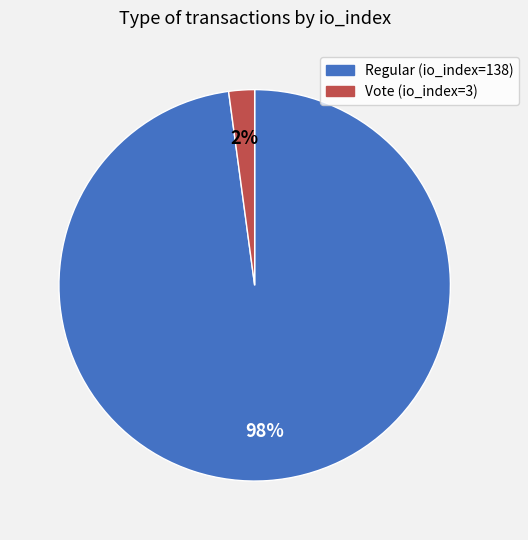

Which category has the smallest portion of the pie?

Vote (io_index=3)